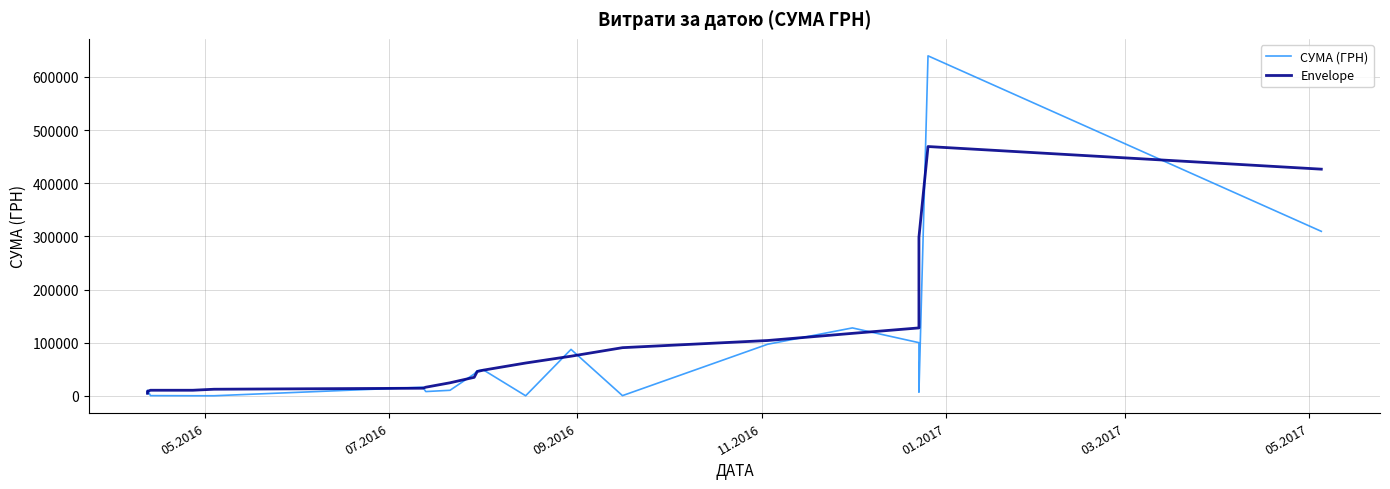

True or false: Envelope has a value of 40516.5 at 7.

False